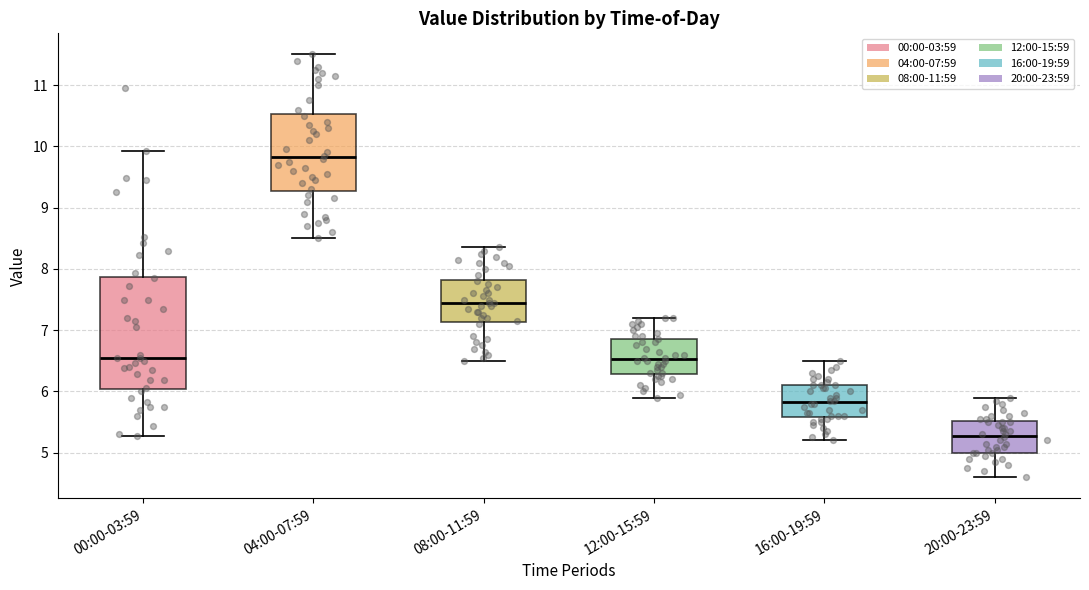

Which box has the highest median line?

04:00-07:59